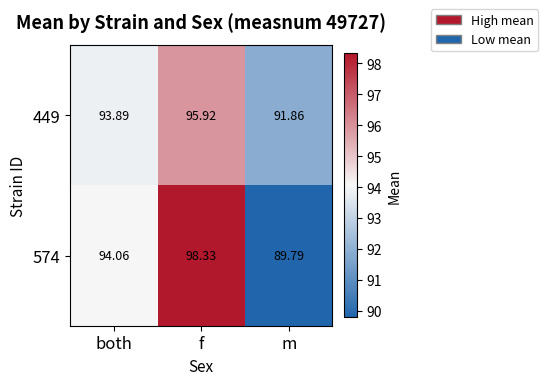

At m, list the series in order from smallest to largest.

574, 449